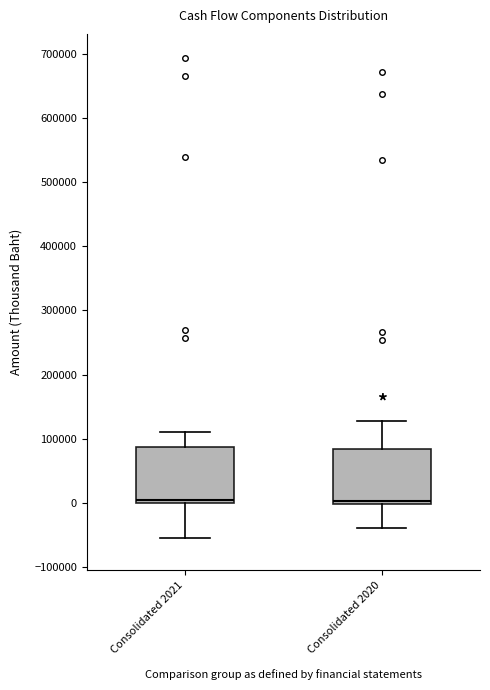

Where does the lower whisker of the box for Consolidated 2020 end on the y-axis? The values are not printed on the chart, so give them approximately, as read against the axis.

-40000